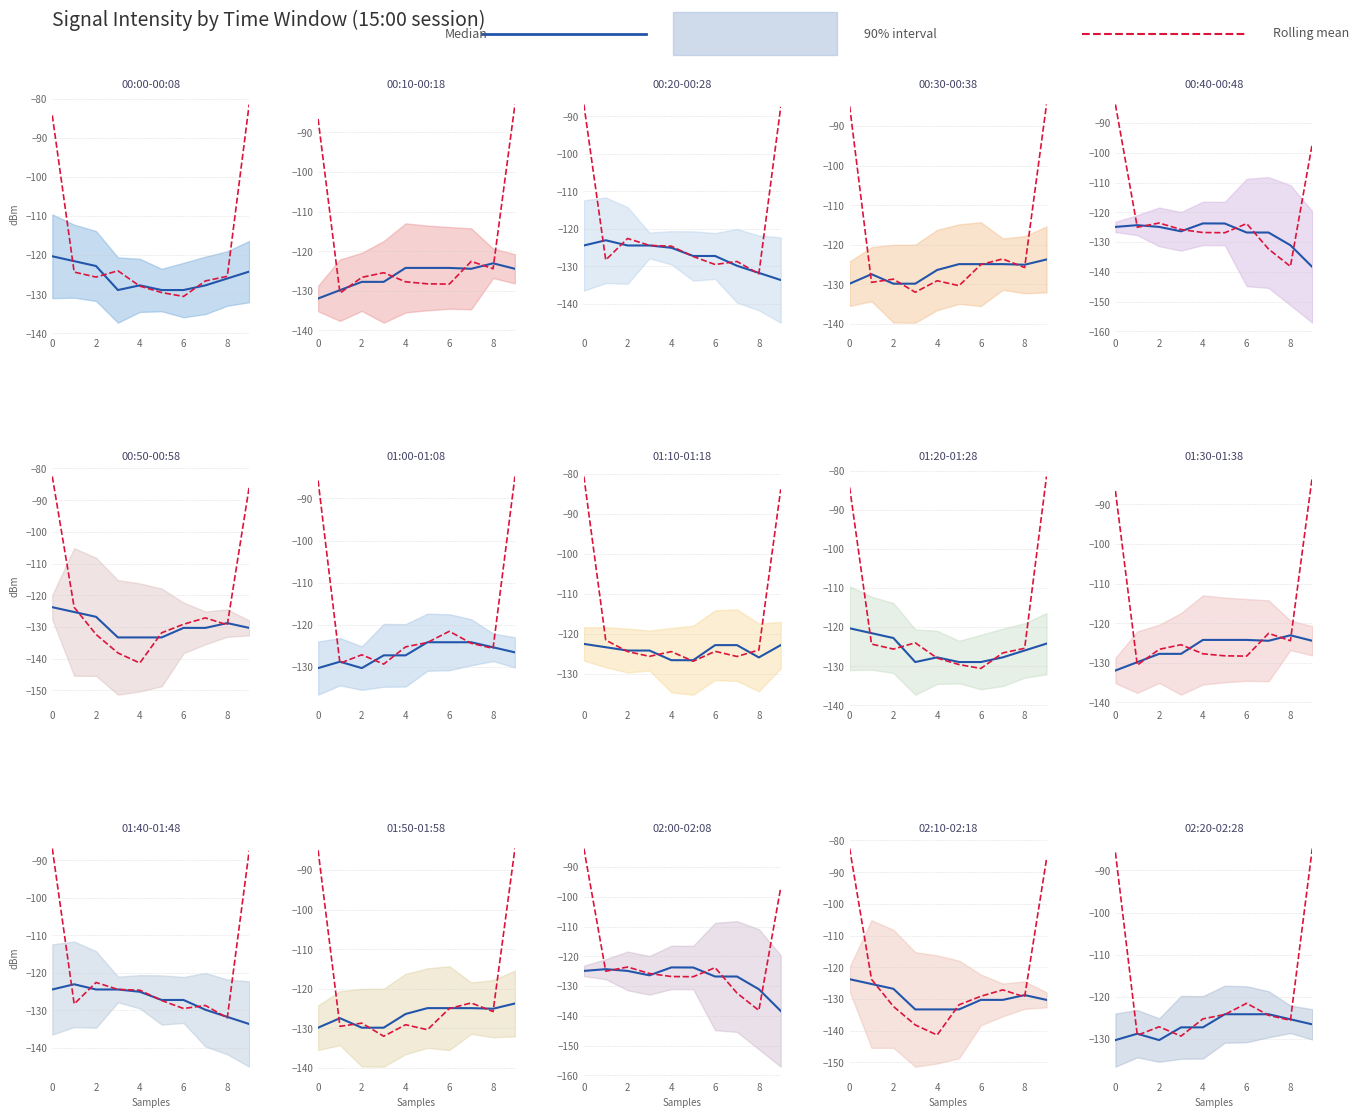

After their last crossing, which series has the higher values: Median intensity or Rolling mean?

Rolling mean